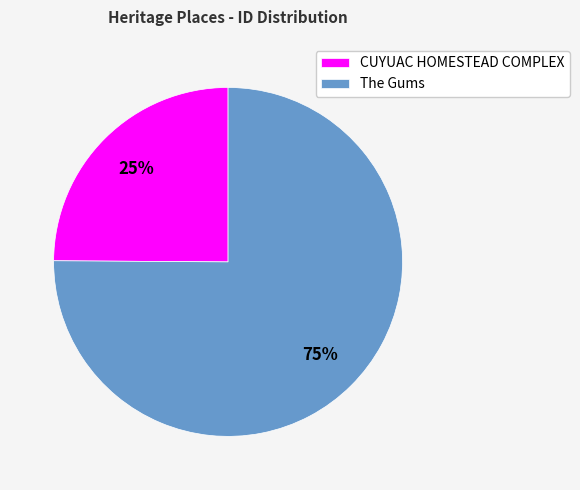

How many segments does this pie chart have?

2